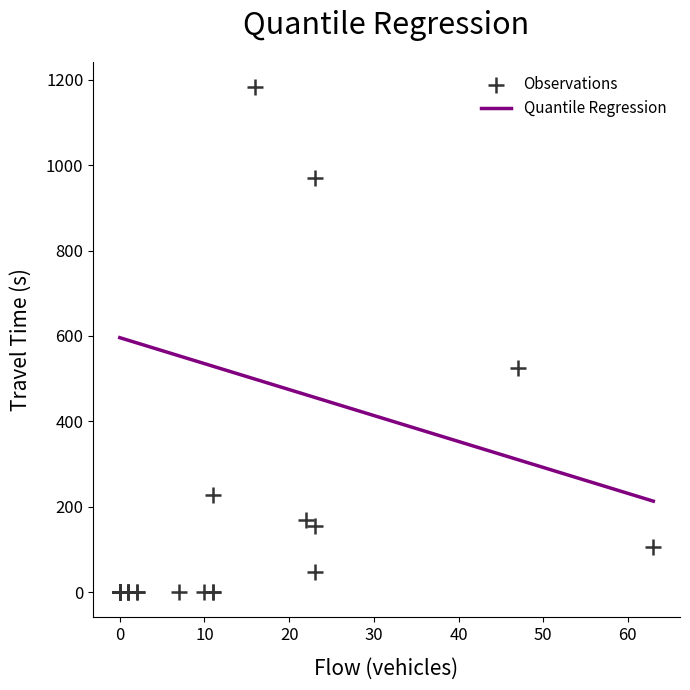

What Y value in the scatter plot is closest to 591?

525